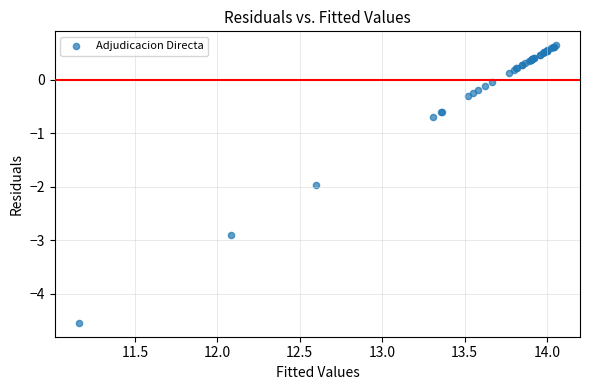

What Y value in the scatter plot is closest to -1?

-0.7